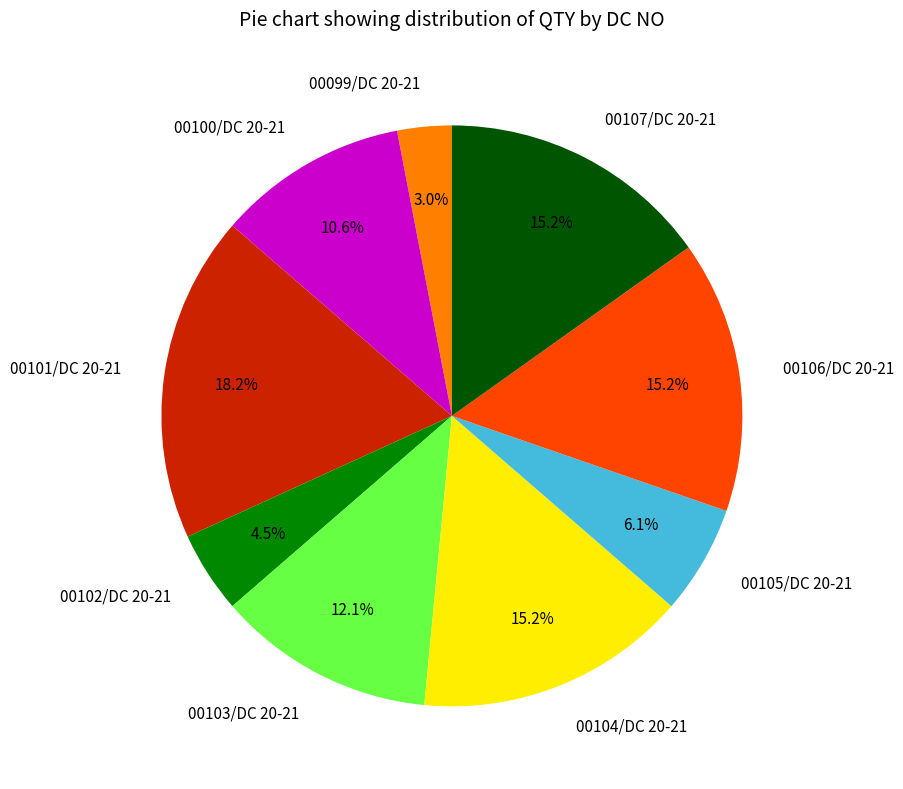

Is the sum of 00106/DC 20-21 and 00102/DC 20-21 greater than half?

No